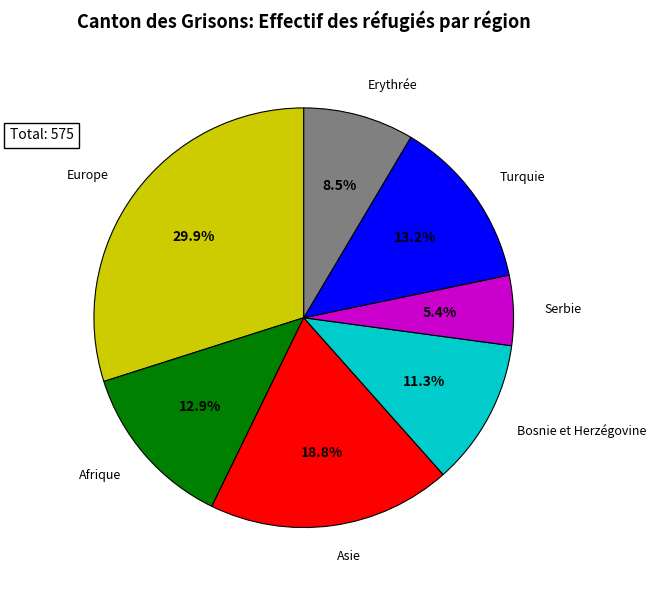

To the nearest percent, what portion does Europe represent?

30%